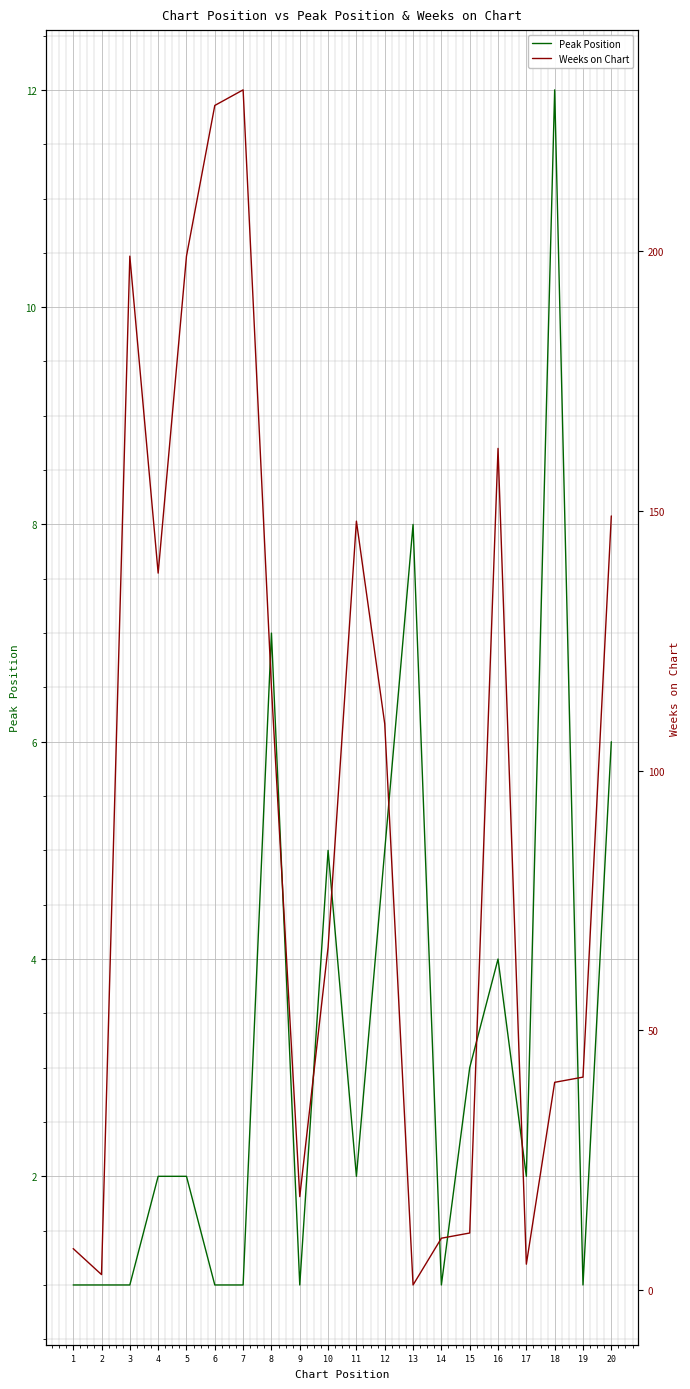

True or false: Peak Position has a value of 17 at 18.

False